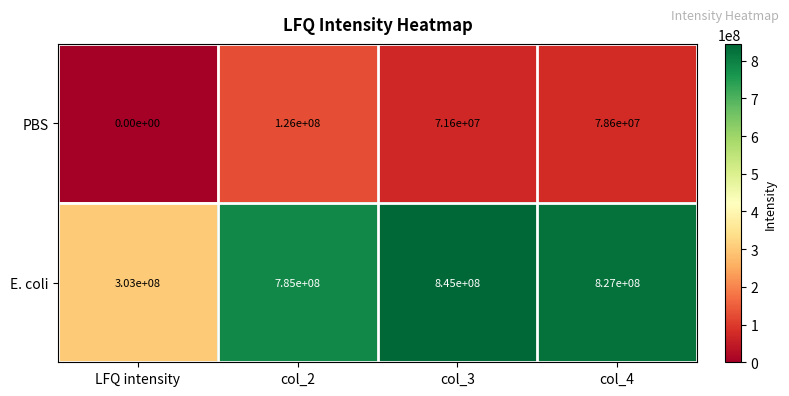

At which label is PBS closest to 63000000?

col_3